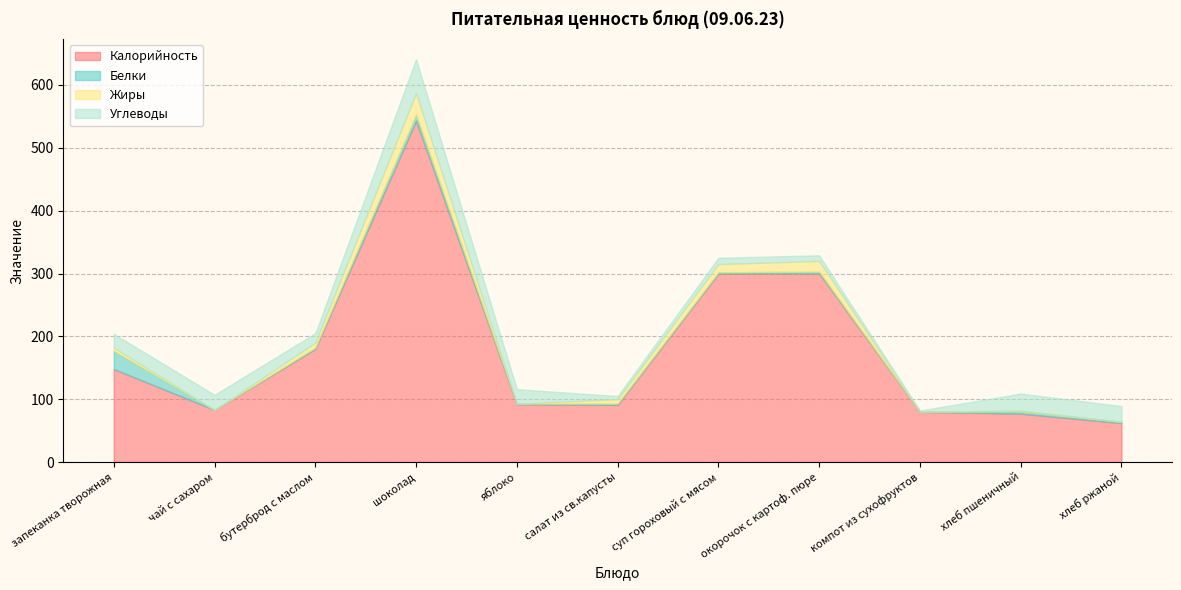

Which series changed the most between запеканка творожная and чай с сахаром?

Калорийность